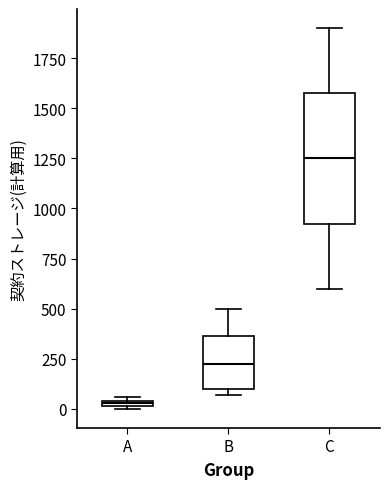

Which box has the lowest median line?

A